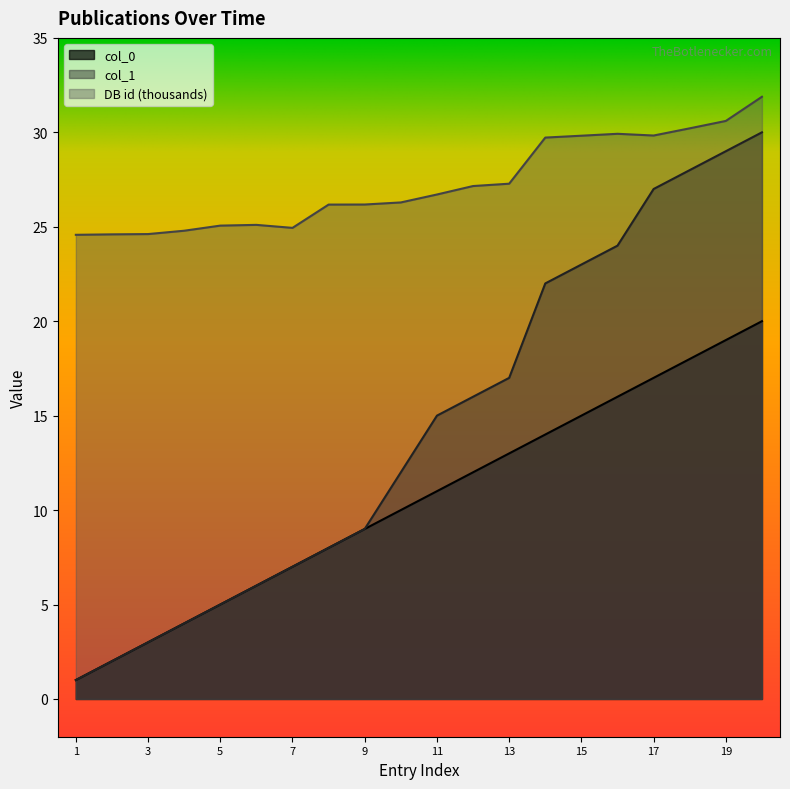

List the series in order of their peak value, highest first.

DB id (thousands), col_1, col_0